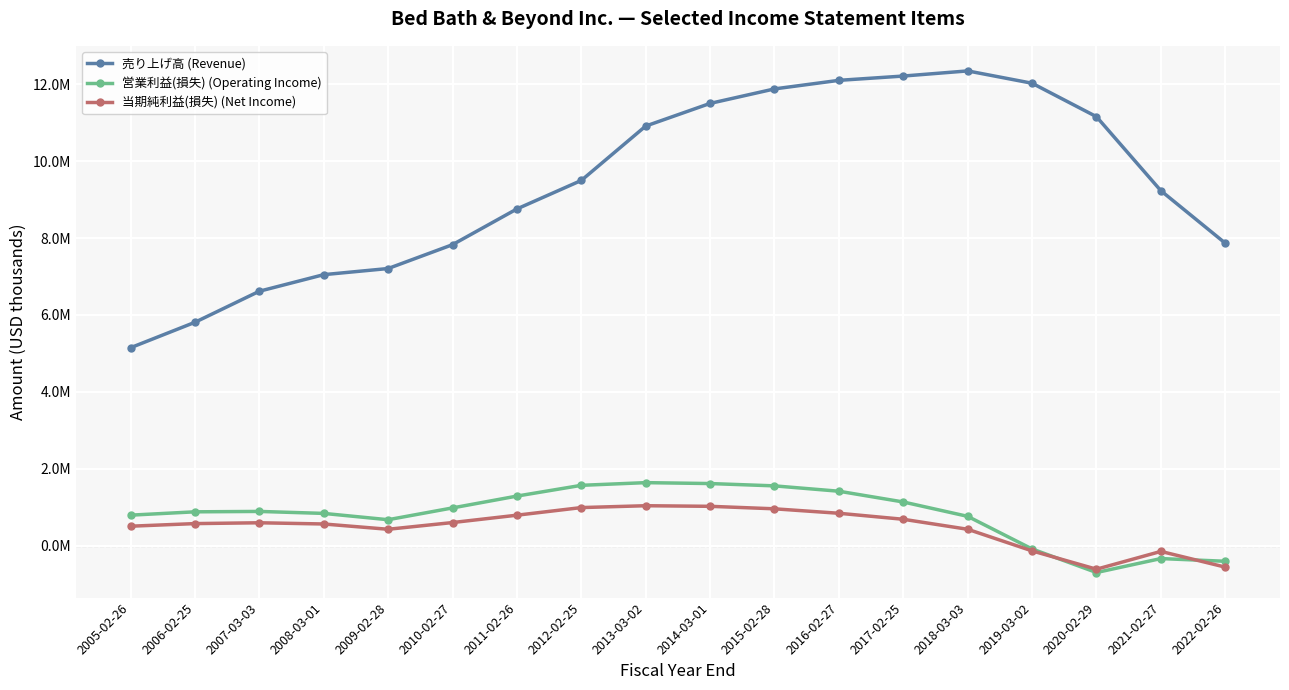

True or false: 売り上げ高 (Revenue) has a value of 14146607 at 2011-02-26.

False